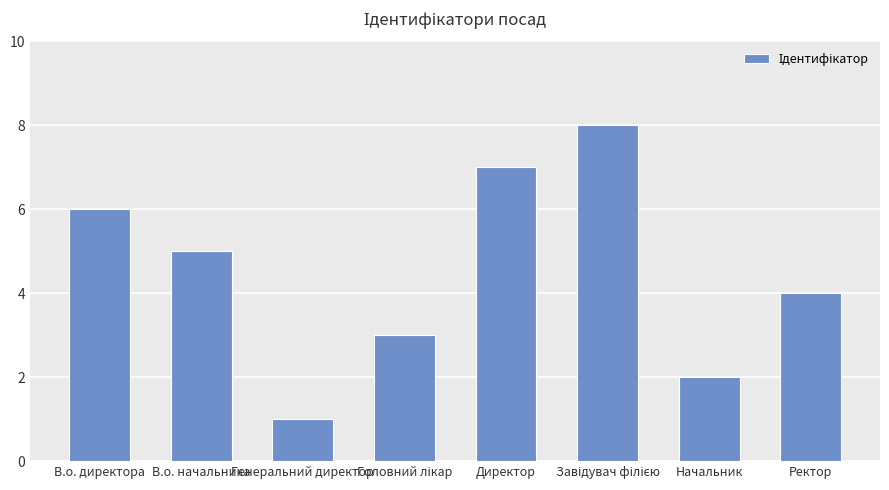

What is the difference between the values at Начальник and Ректор?

2